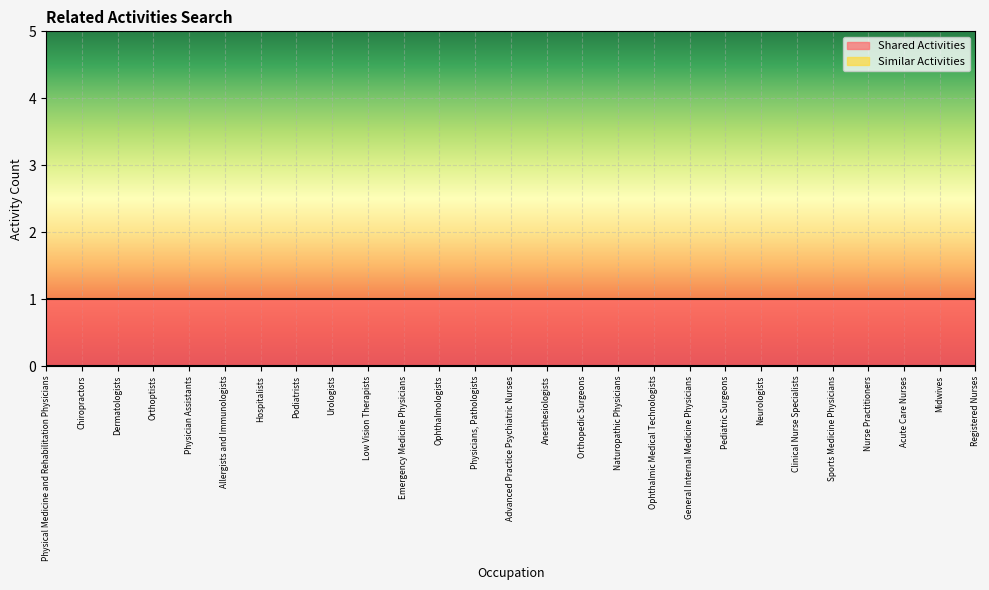

Which series has the largest total across all categories?

Shared Activities